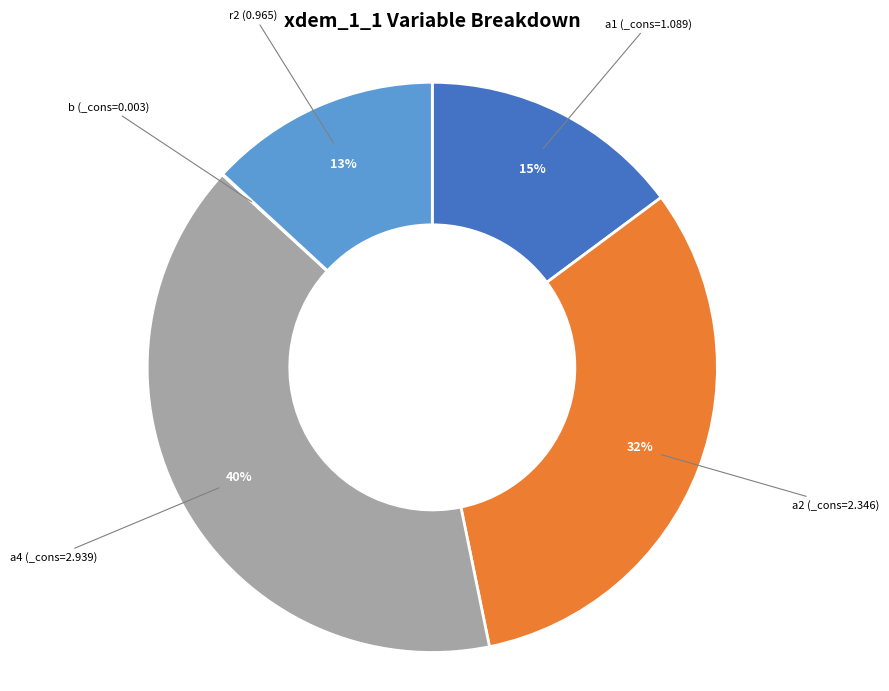

To the nearest percent, what is the difference between the largest and smallest slice percentages?

40%